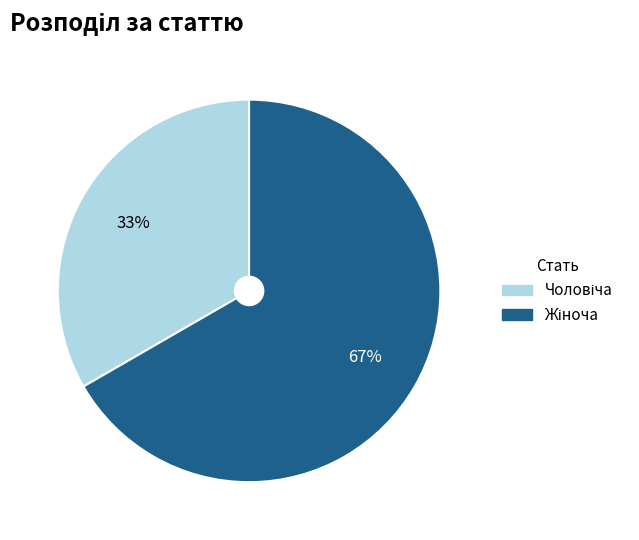

Is there a majority slice in this chart?

Yes